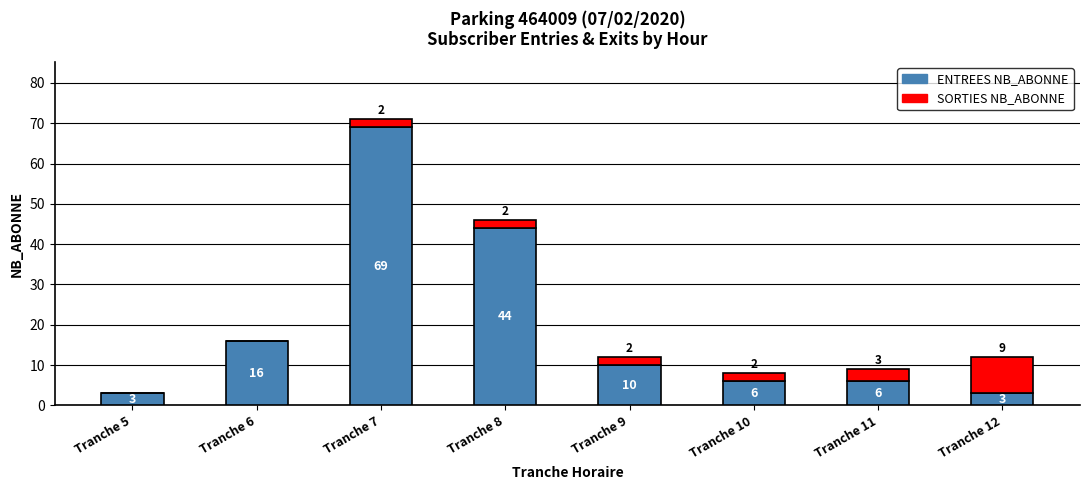

Is it true that ENTREES NB_ABONNE equals 44 at Tranche 8?

True